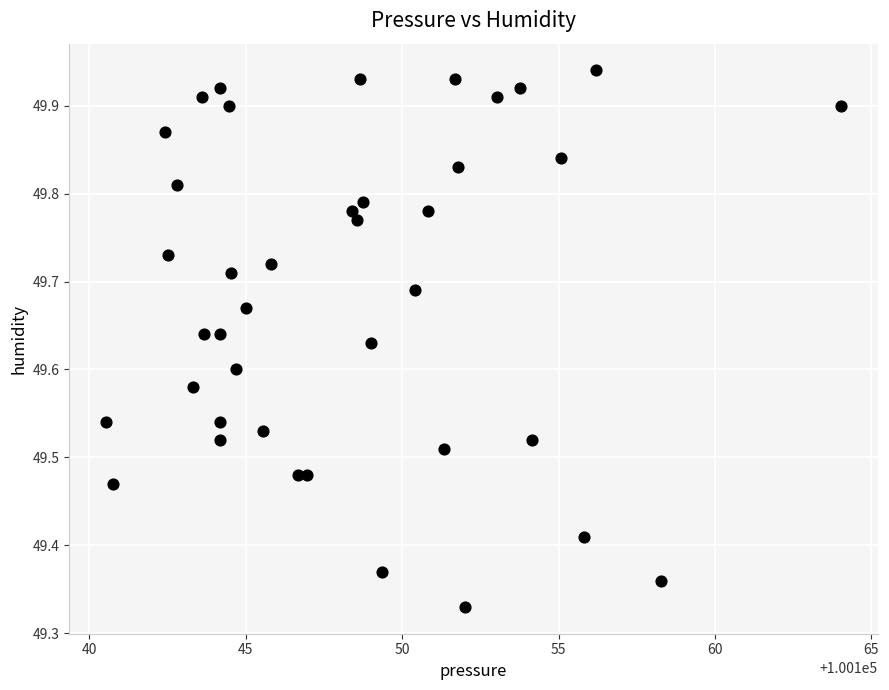

What is the range of Y values (max minus min)?

0.6